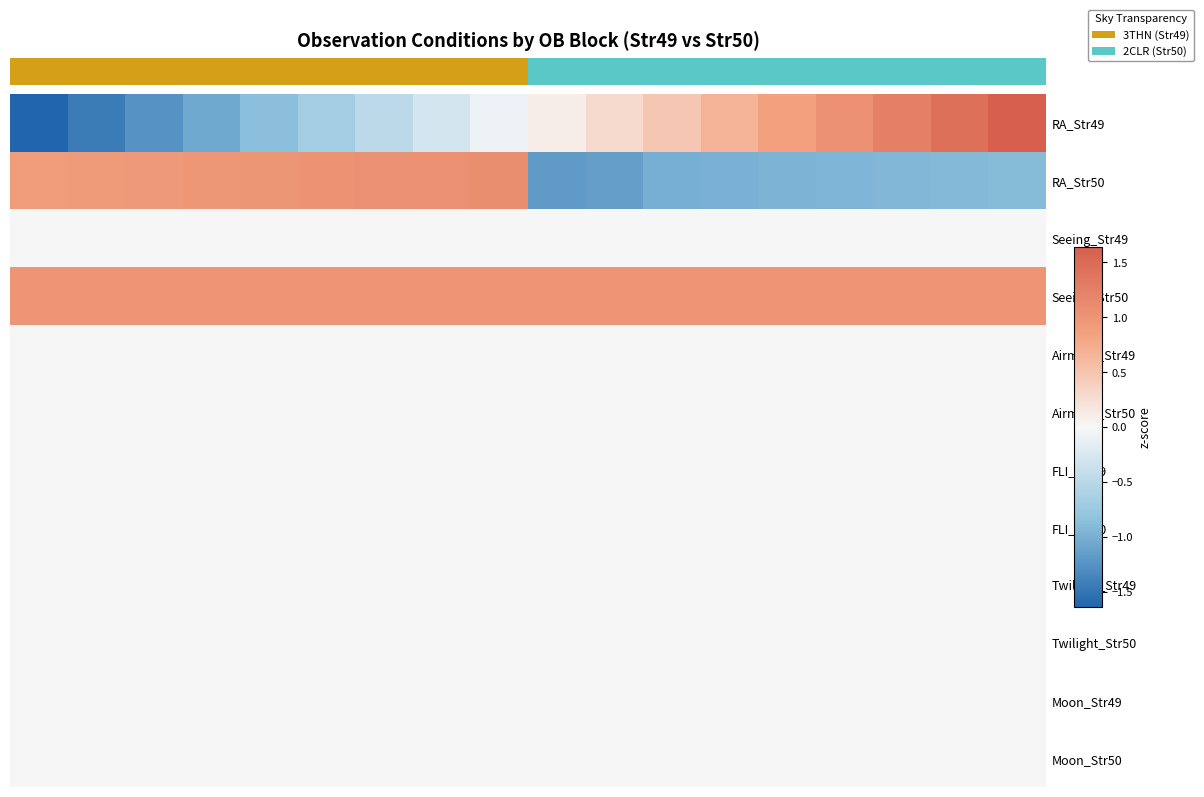

What is the smallest value displayed?

-1.6